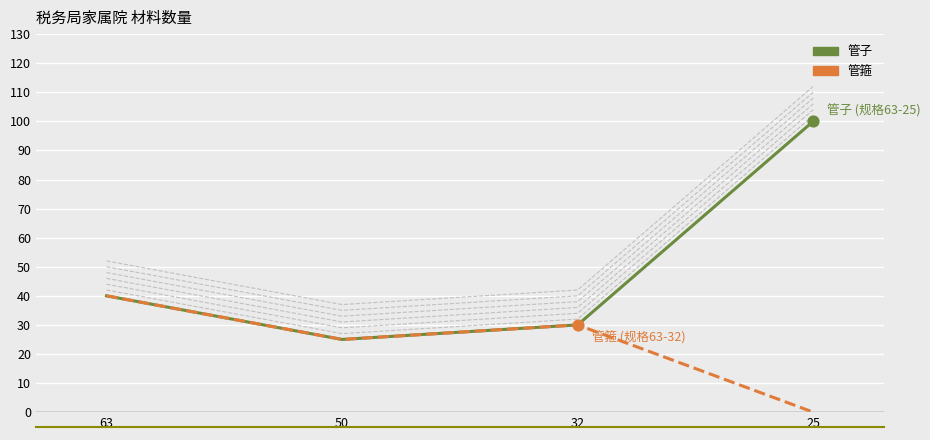

What are all the series names shown in the legend?

管子, 管箍